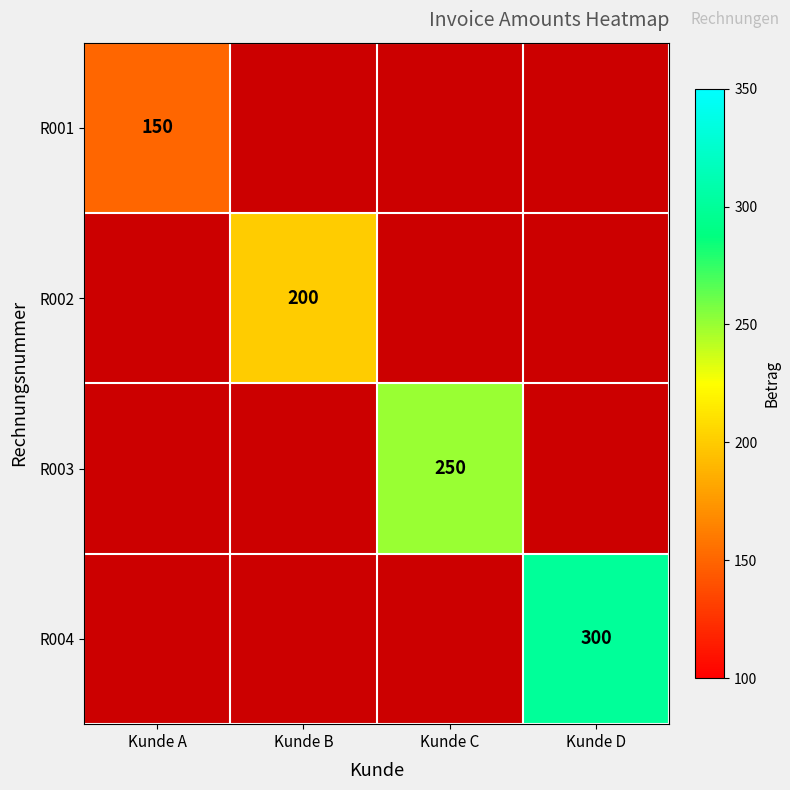

The R002 series shows 126 at Kunde B. True or false?

False